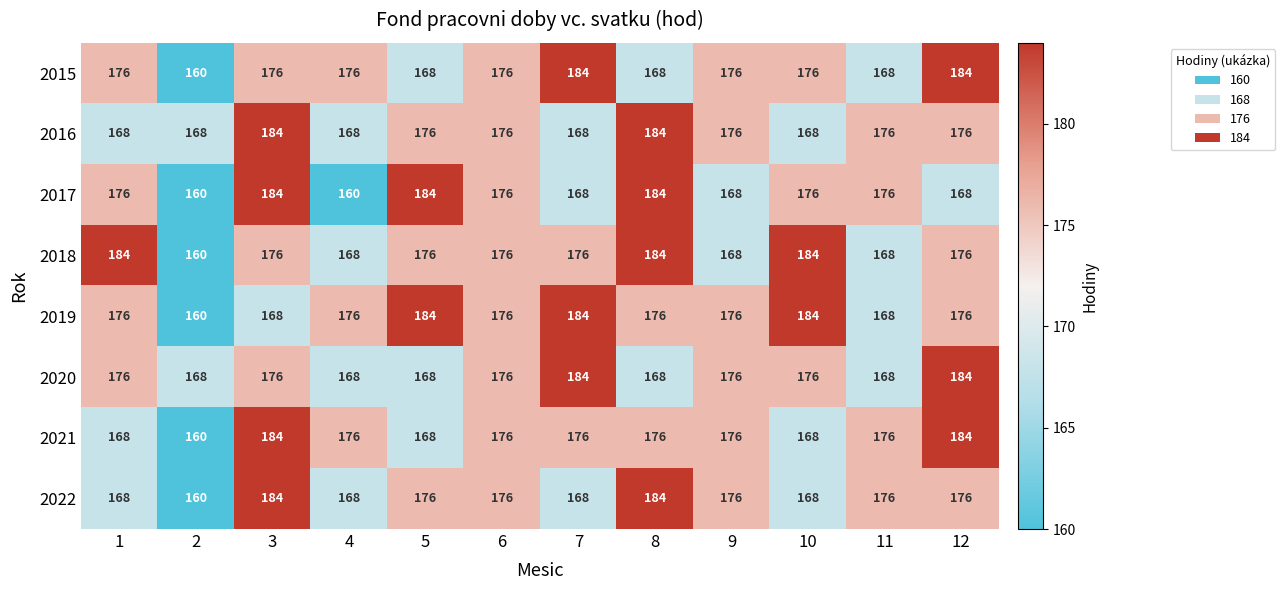

What is the maximum value for 2016?

184